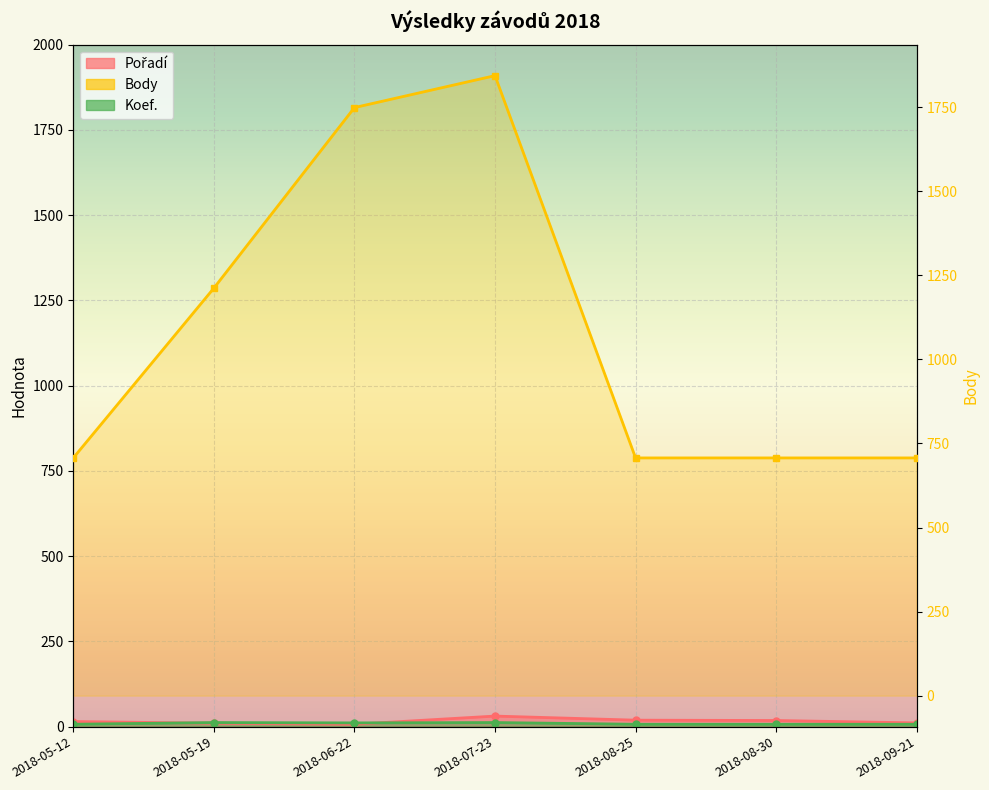

At which category does Koef. reach its first local valley?

2018-06-22